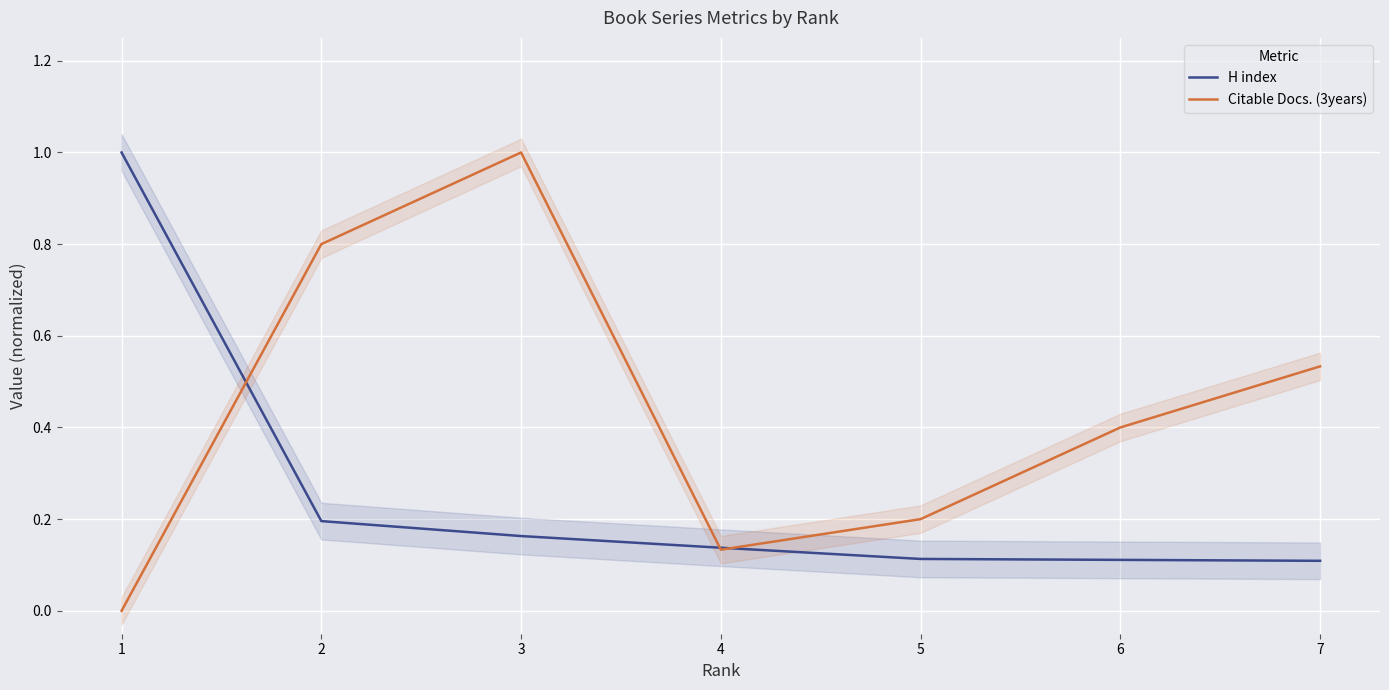

Which series has the largest total across all categories?

Citable Docs. (3years)